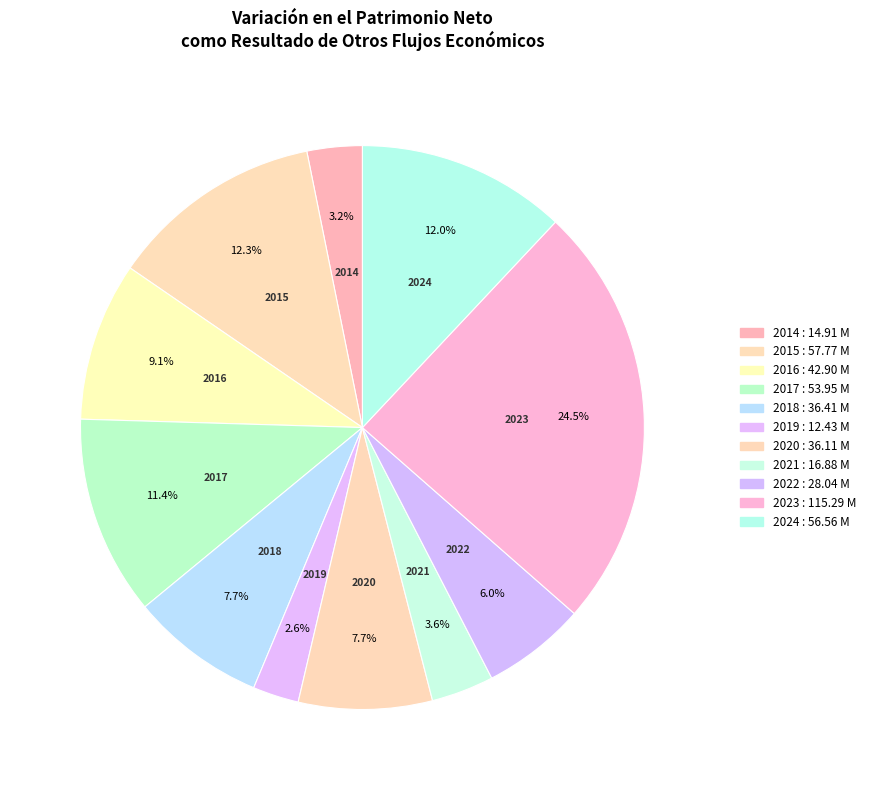

Count the number of slices in the pie.

11